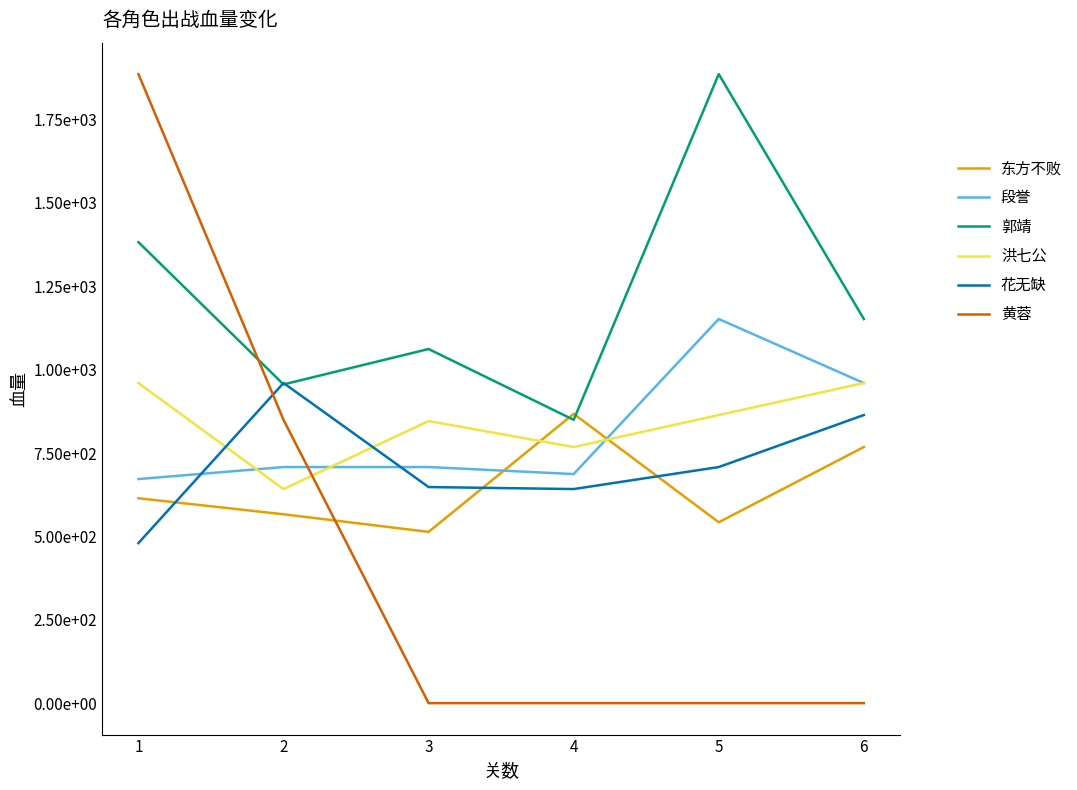

What is the difference between the second highest and second lowest values in the 段誉 series?

273.0